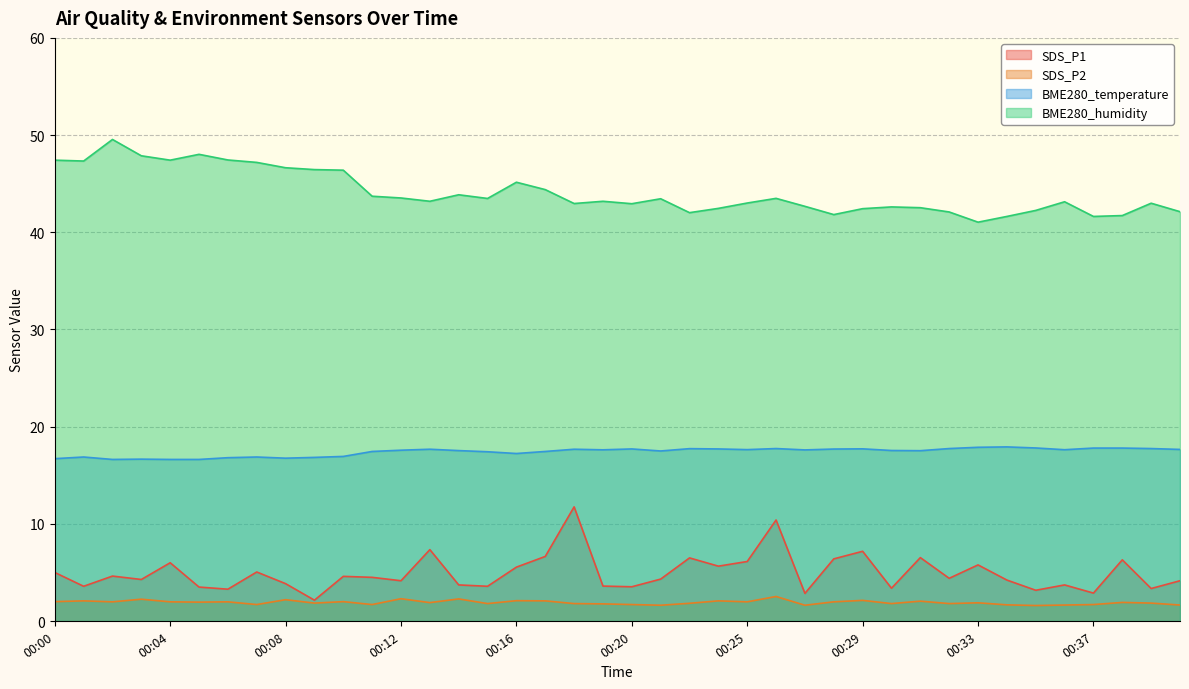

What is the sum of all SDS_P2 values?

76.8